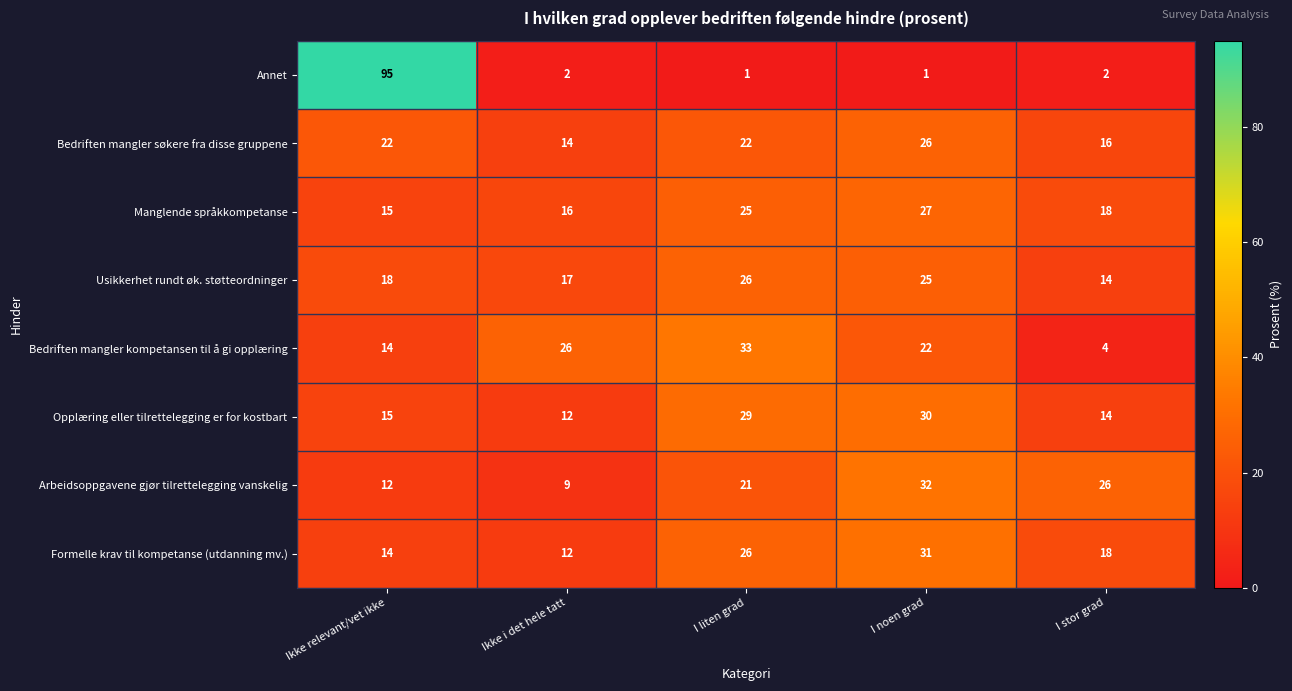

What is the highest value of the Manglende språkkompetanse series?

27